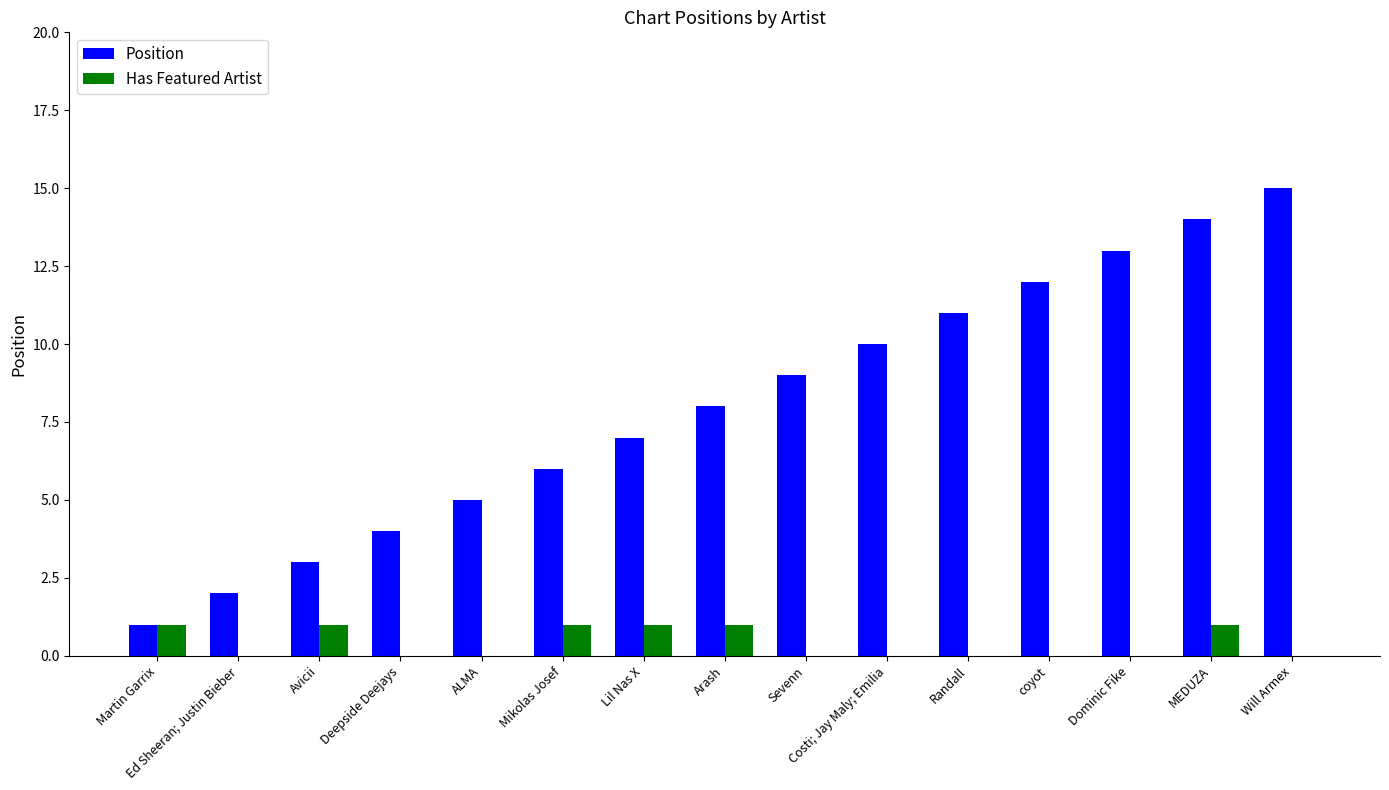

Count the number of data series in this chart.

2